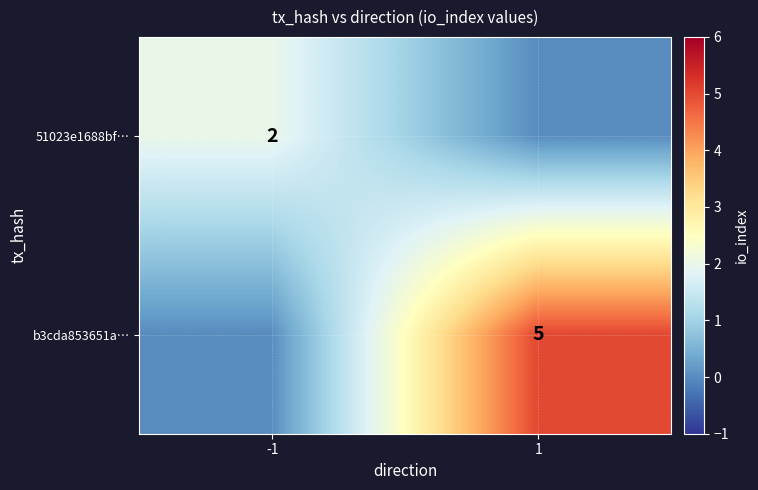

True or false: 51023e1688bf… has a value of 2 at -1.

True